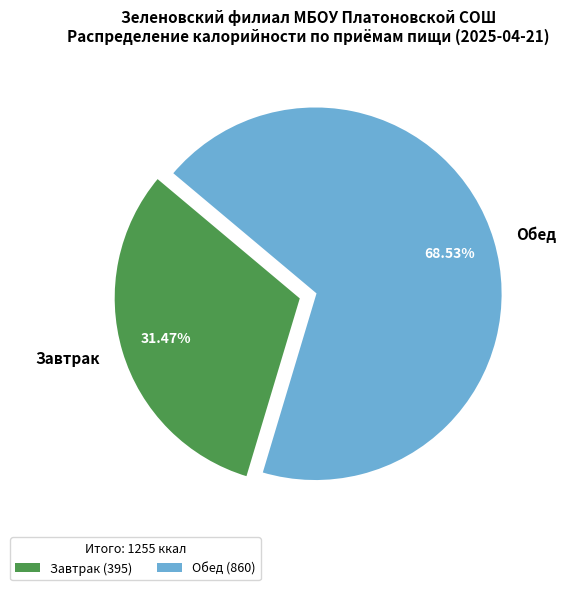

Combined, do Обед and Завтрак account for over 50%?

Yes